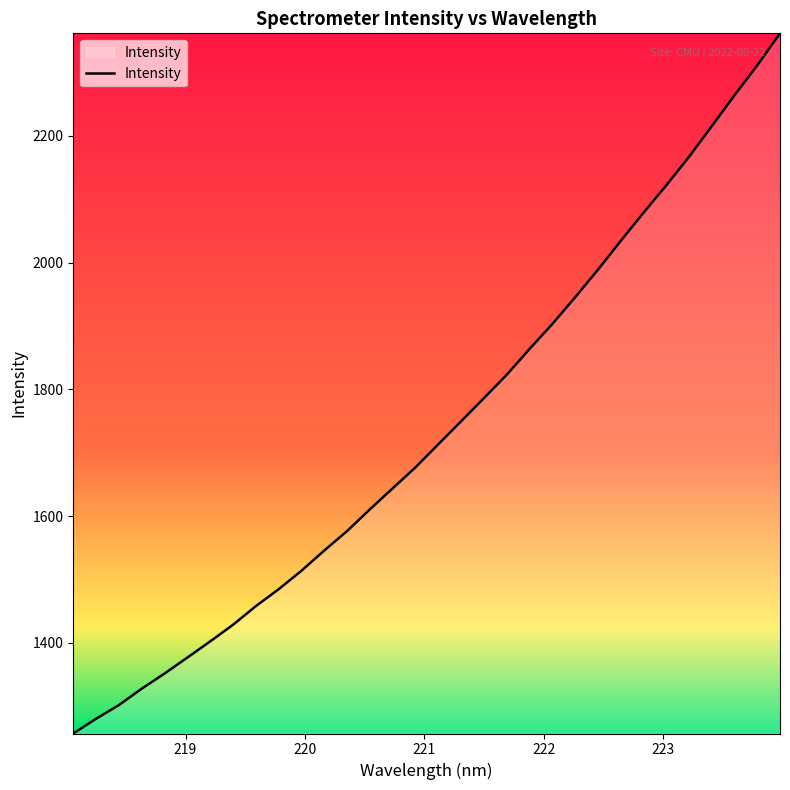

What is the greatest value displayed?

2361.9